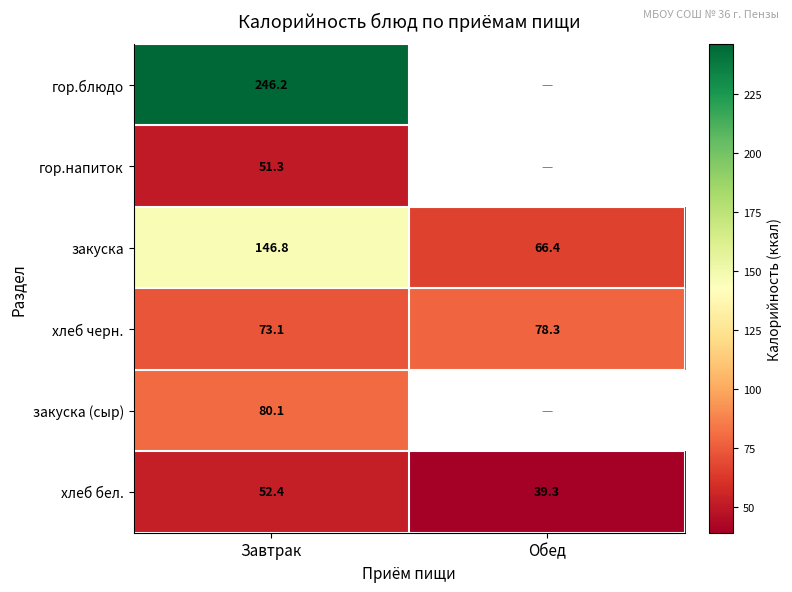

At which category does the chart reach its minimum across all series?

Обед